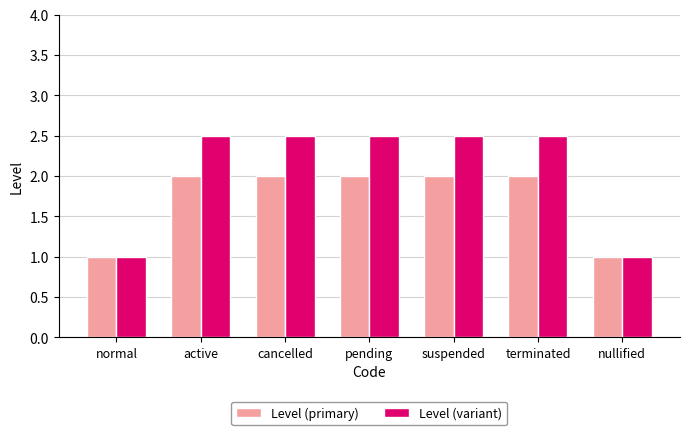

What is the minimum value shown in the chart?

1.0